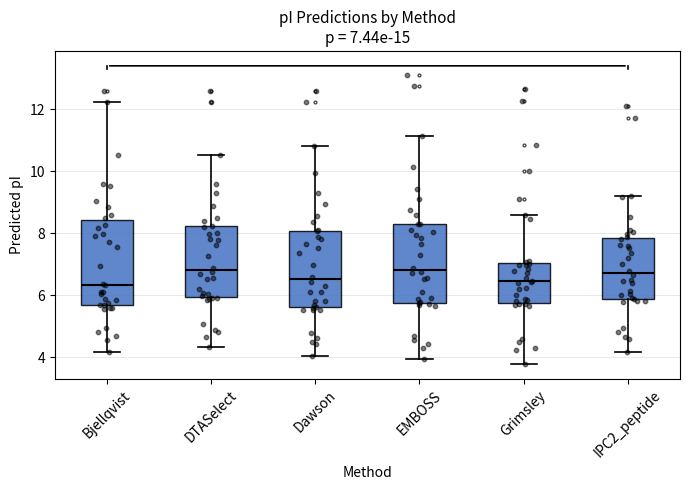

Which box is the tallest, from its lower edge to its upper edge?

Bjellqvist